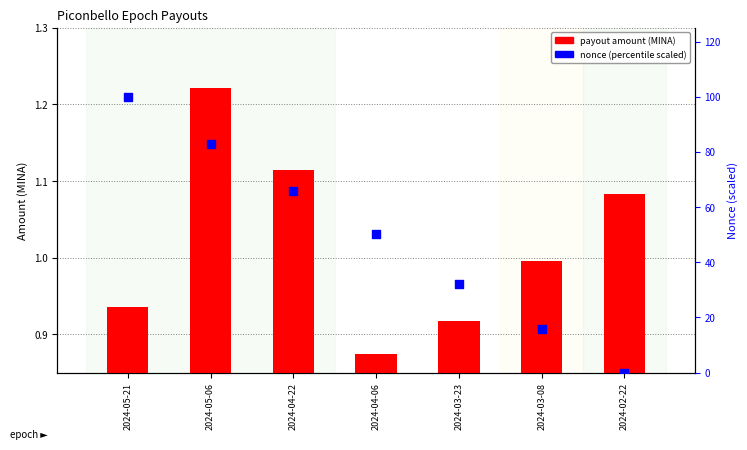

Is the value of nonce percentile at 2024-05-21 greater than the value of payout amount at 2024-04-22?

Yes